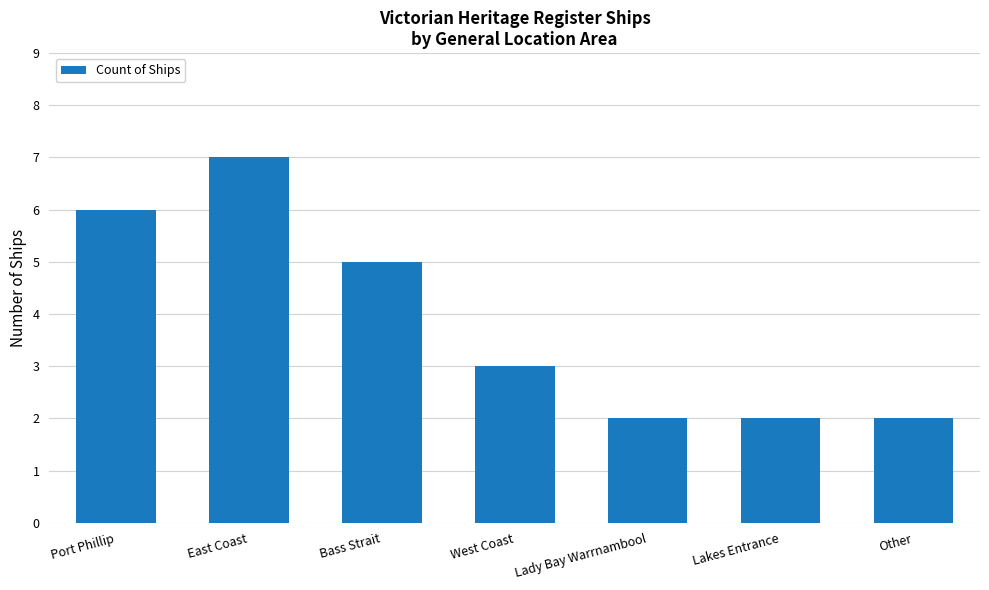

What is the label of the 3rd bar from the left?

Bass Strait